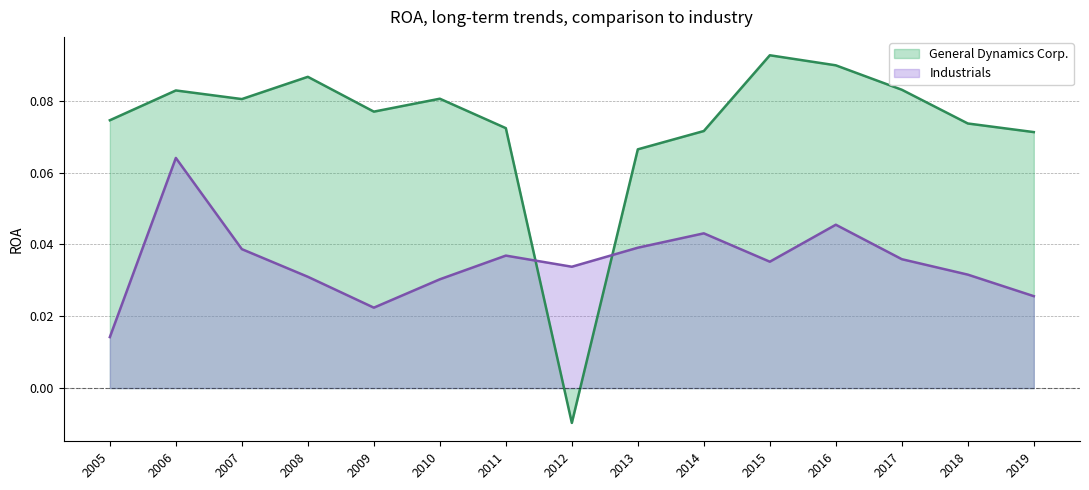

Which series has the largest total across all categories?

General Dynamics Corp.